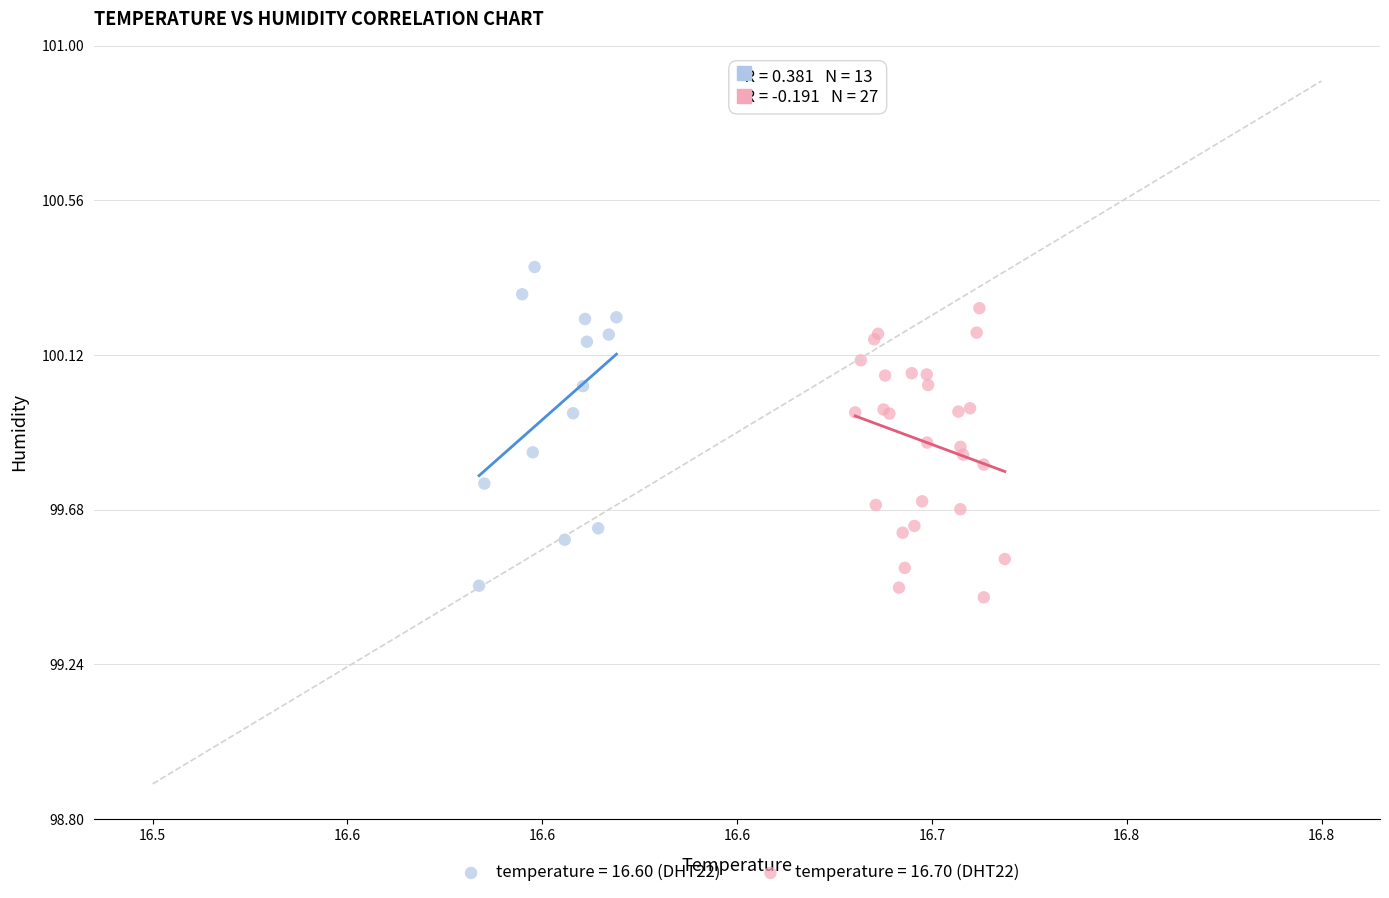

Which series contains the highest Y value?

temperature = 16.60 (DHT22)